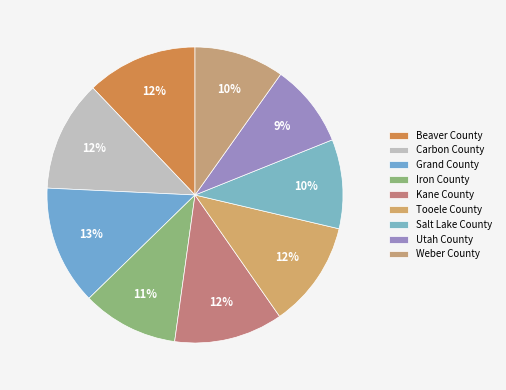

What percentage is the Kane County slice, to the nearest percent?

12%